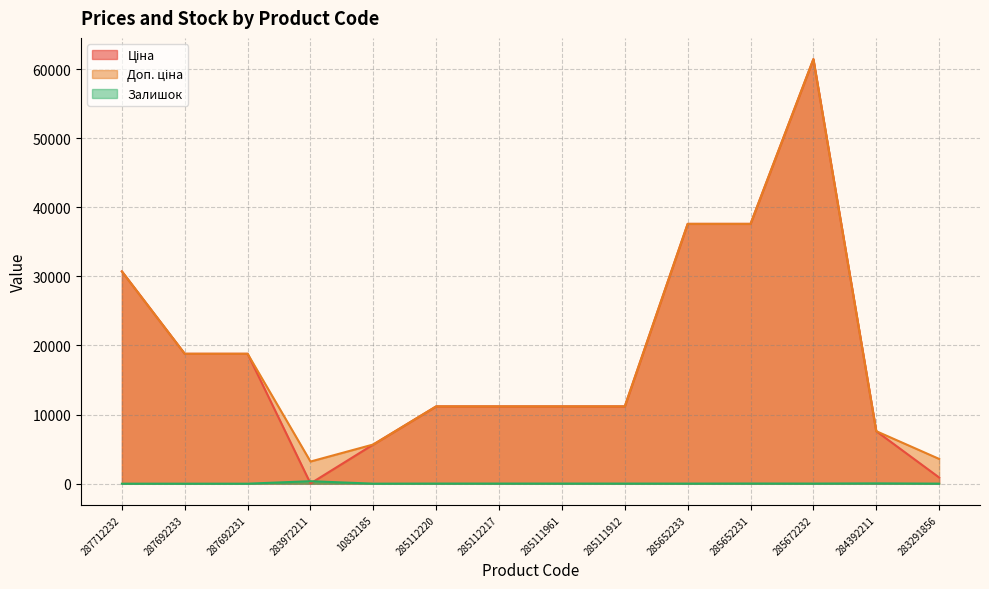

What is the label of the 5th point from the right?

285652233